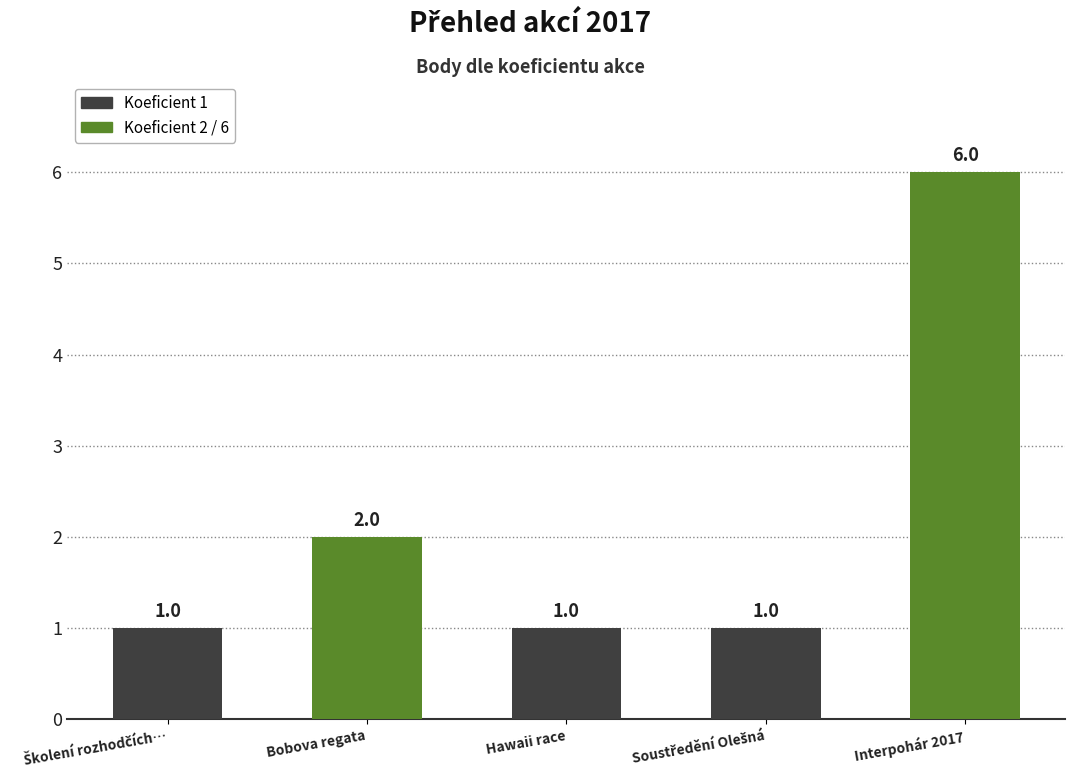

Reading right to left, extract all data points from this chart.

6	1	1	2	1